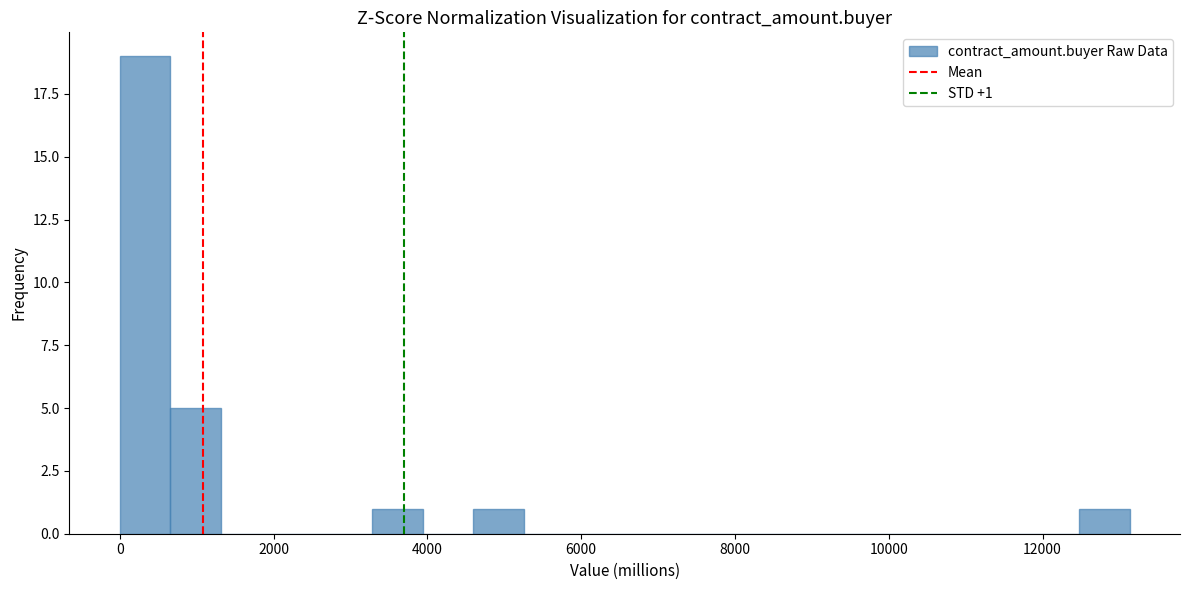

Read against the x-axis, roughly where is the centre of the tallest bar?

400